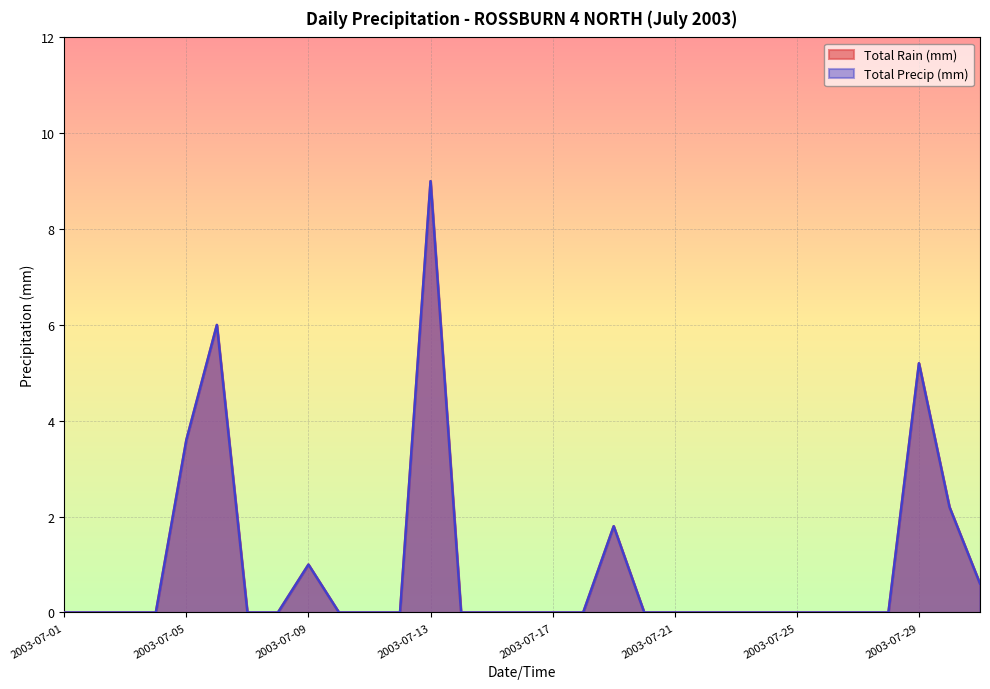

Is it true that Total Precip (mm) equals 0.0 at 2003-07-26?

True